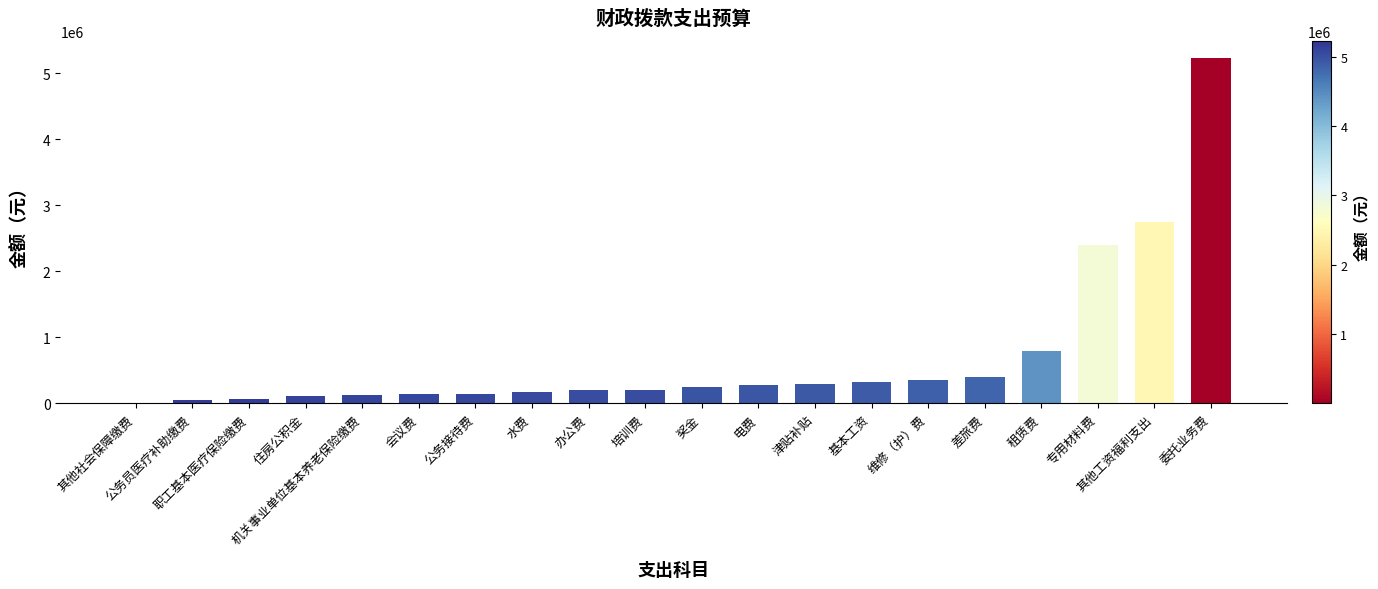

Which category has the highest value across all series?

委托业务费